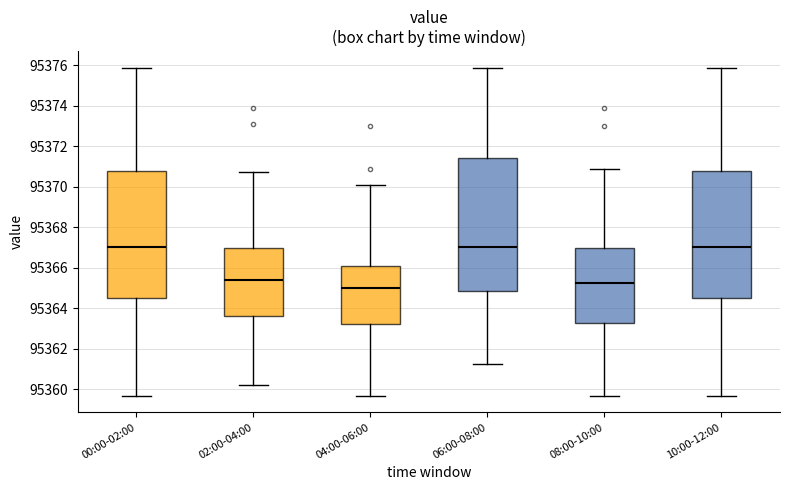

Where does the lower whisker of the box for 02:00-04:00 end on the y-axis? The values are not printed on the chart, so give them approximately, as read against the axis.

95360.2